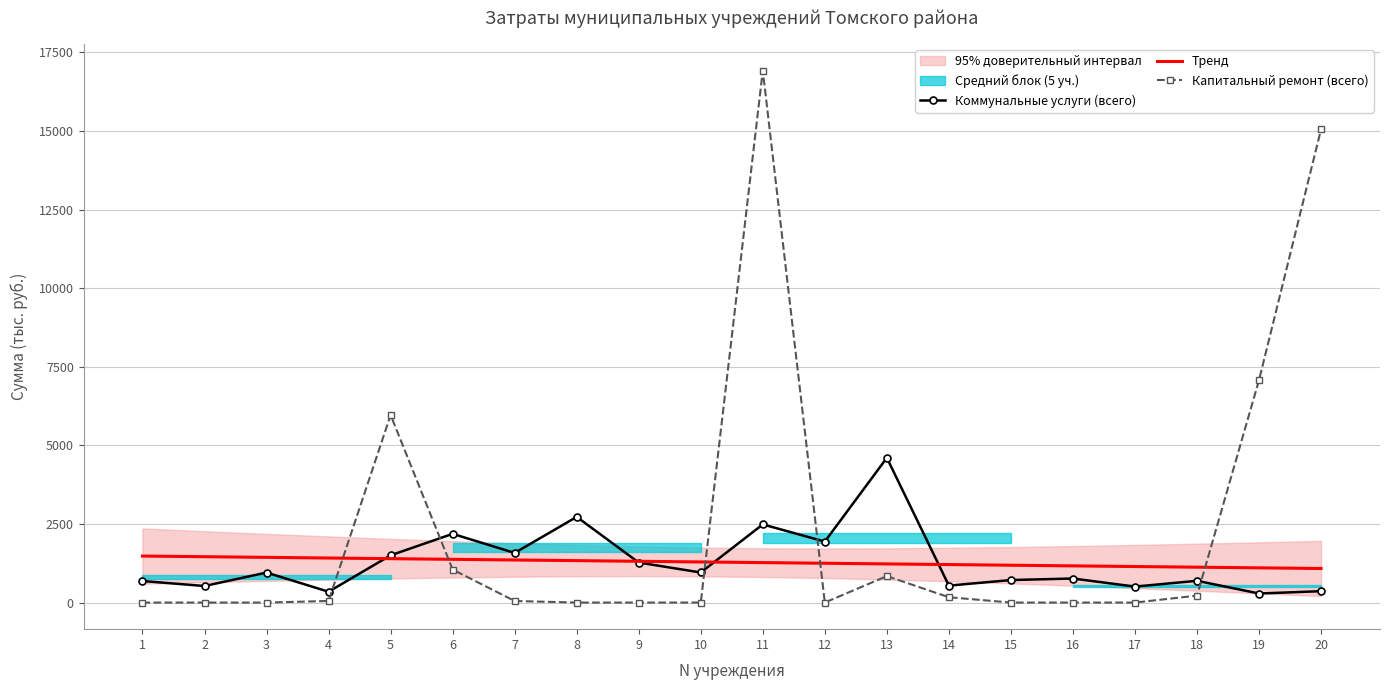

List the labels in order of Капитальный ремонт (всего) value, smallest first.

1, 2, 3, 8, 9, 10, 12, 15, 16, 17, 7, 4, 14, 18, 13, 6, 5, 19, 20, 11